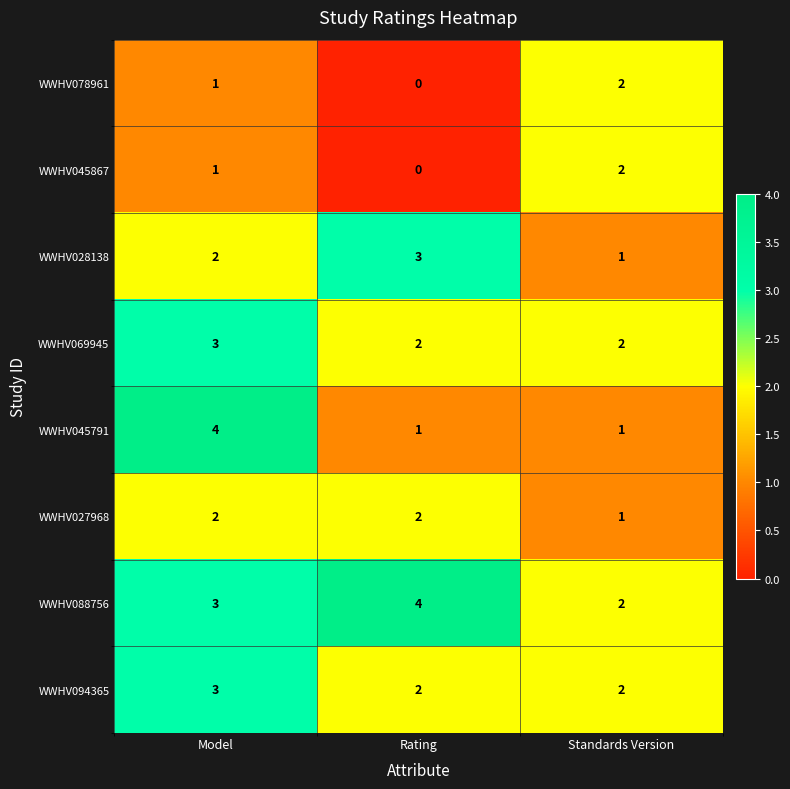

At which category is the sum across all series the highest?

Model